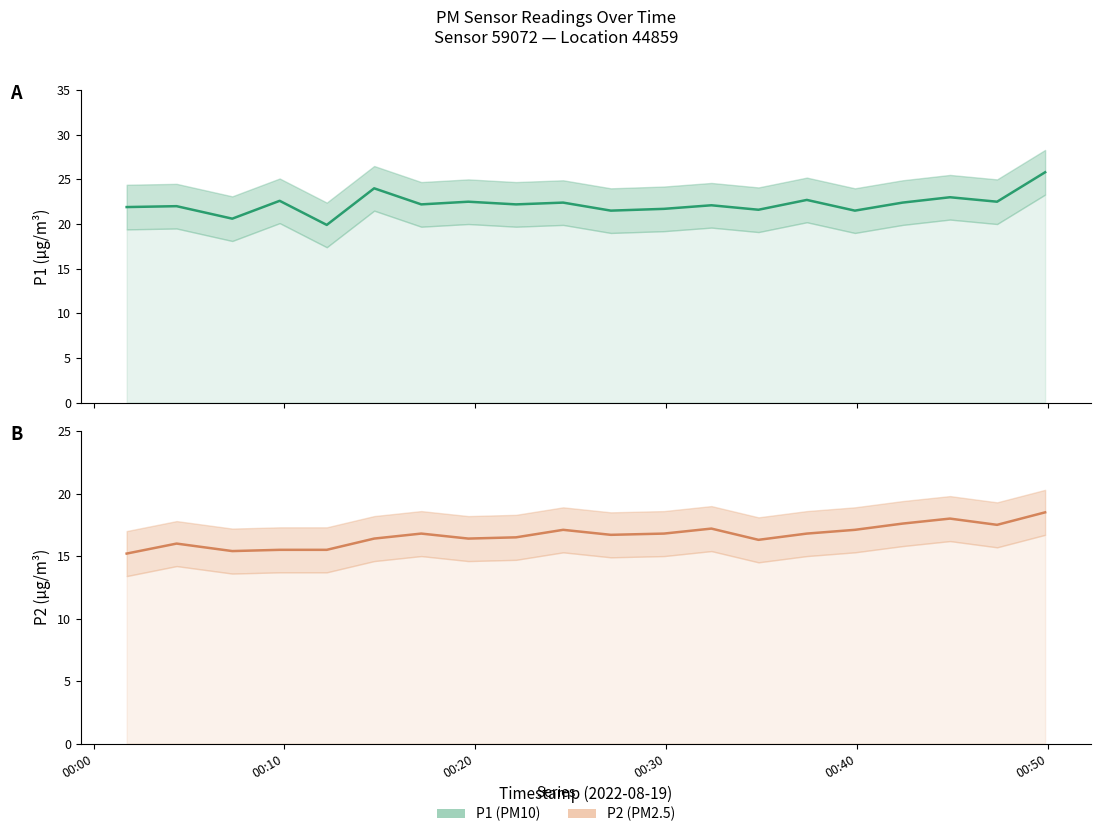

True or false: P1 has more than 1 points higher than both neighbors.

True